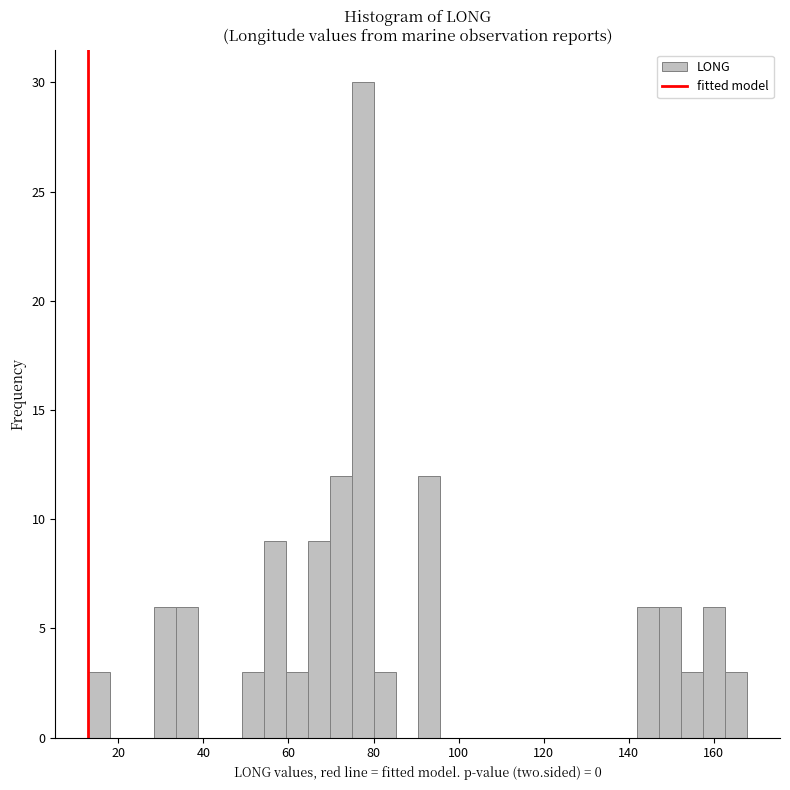

Around what value on the x-axis is the tallest bar? Give the approximate position of its centre, as read against the axis.

78